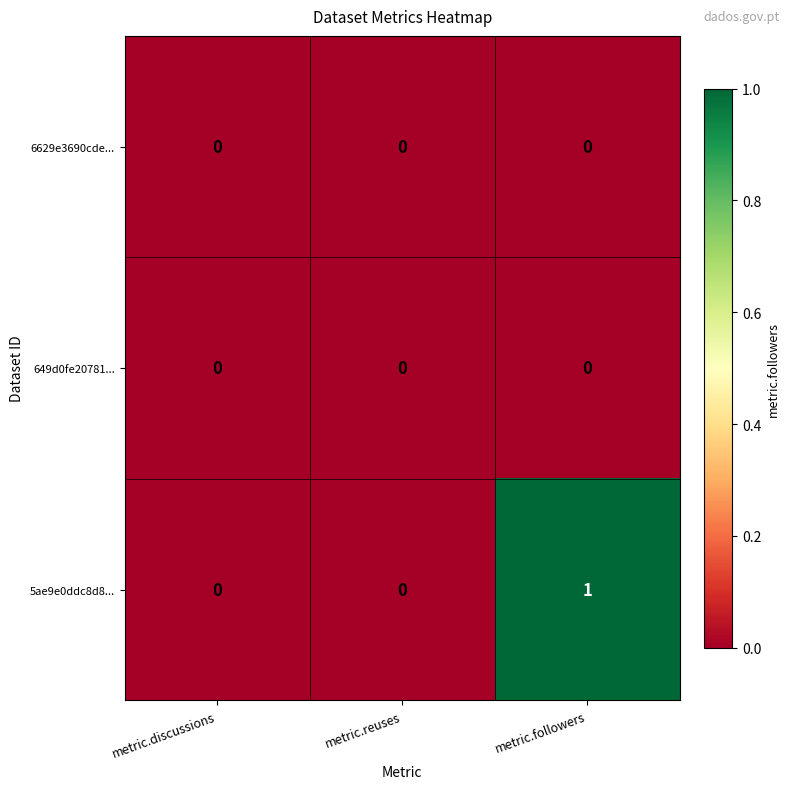

Reading left to right, extract all data points from this chart.

6629e3690cde...: metric.discussions=0	metric.reuses=0	metric.followers=0
649d0fe20781...: metric.discussions=0	metric.reuses=0	metric.followers=0
5ae9e0ddc8d8...: metric.discussions=0	metric.reuses=0	metric.followers=1